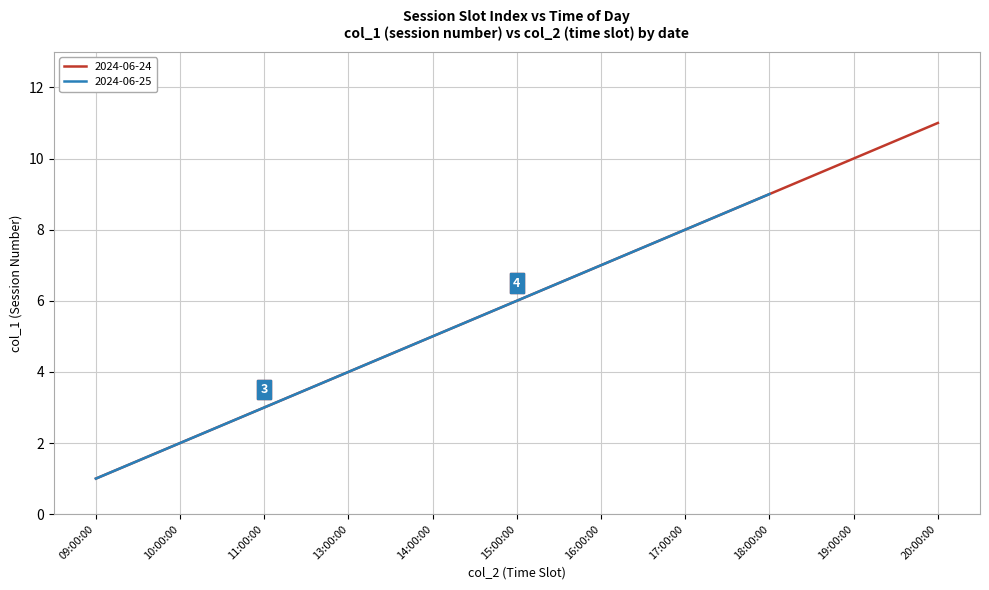

Reading left to right, what are all the values shown in this chart?

Session Index: 1	2	3	4	5	6	7	8	9	10	11	1	2	3	4	5	6	7	8	9
HPI Proxy: 1	2	3	4	5	6	7	8	9	10	11	1	2	3	4	5	6	7	8	9